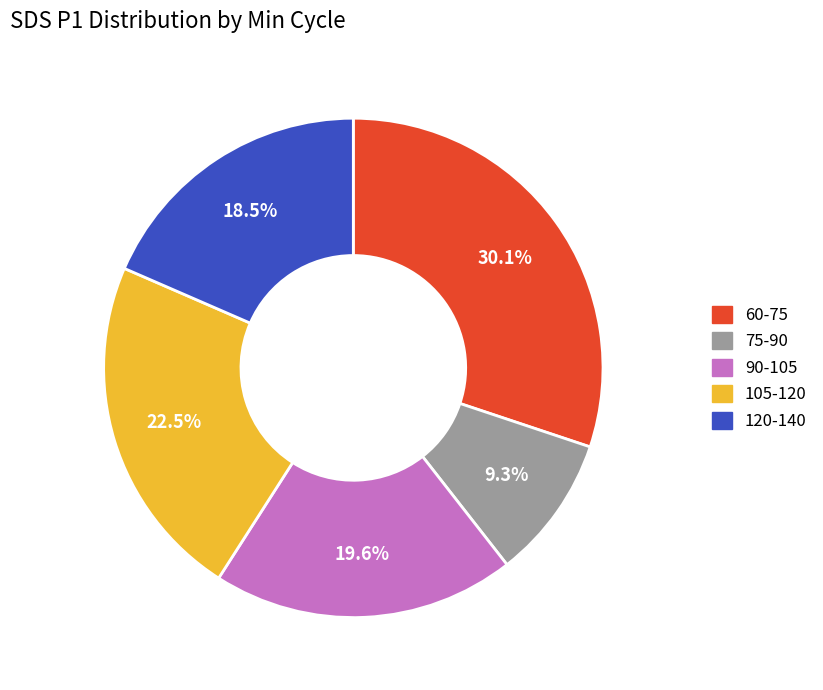

Does 120-140 account for over 50% of the chart?

No